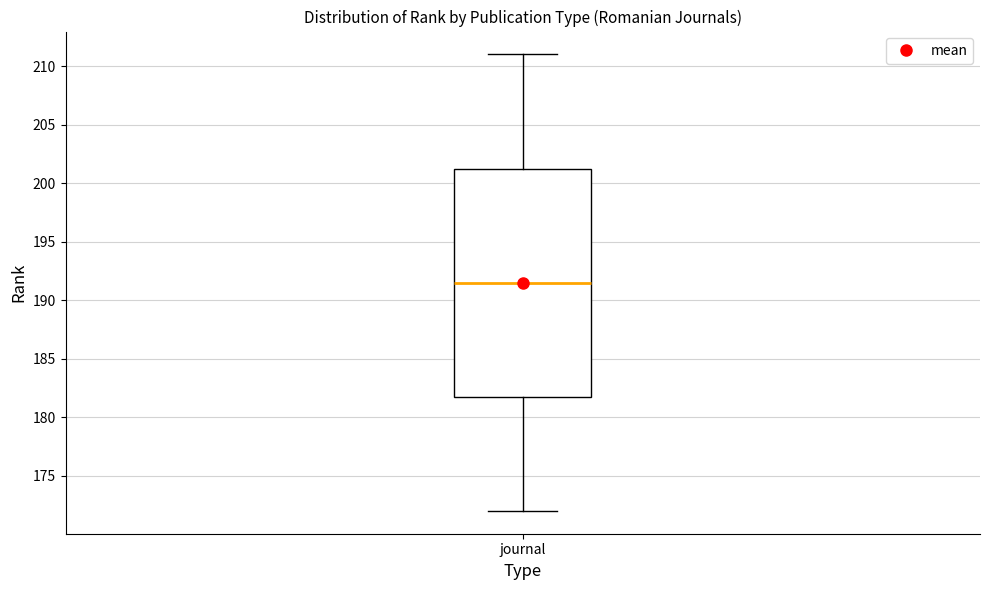

Read this box plot against the y-axis: the position of the median line, the range covered by the box, and the ends of both whiskers. The values are not printed on the chart, so give them approximately, as read against the axis.

median 191.5, box 182.0 to 201.5, whiskers 172.0 to 211.0